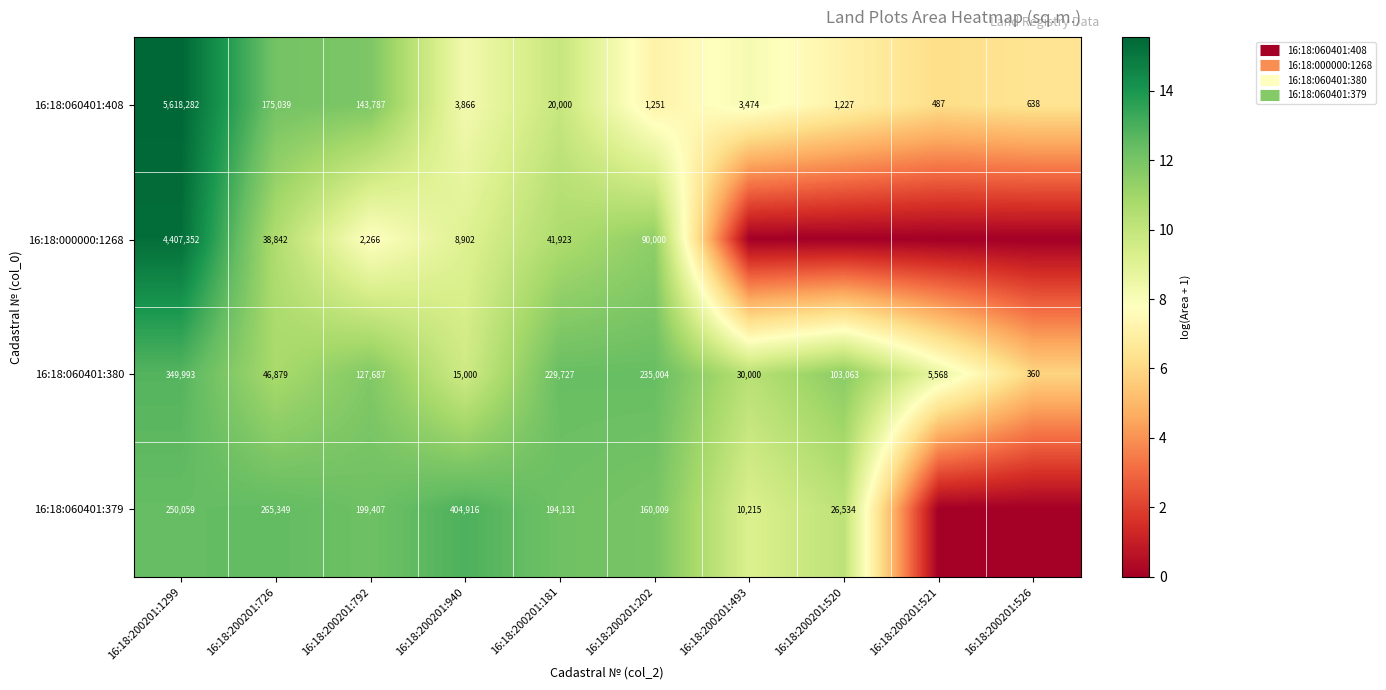

What is the greatest value displayed?

15.5